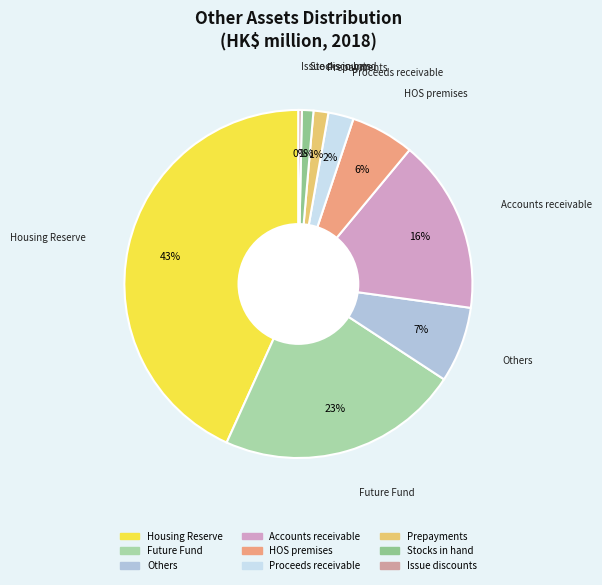

To the nearest percent, what is the difference between the Prepayments and HOS premises slice percentages?

5%